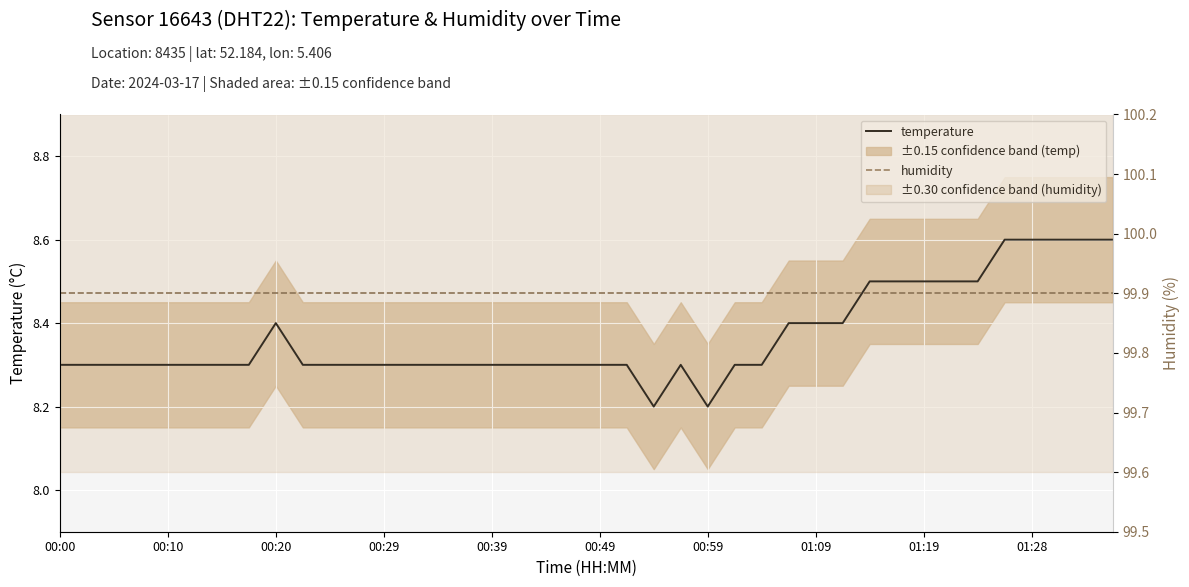

At how many categories does at least one series exceed 29?

40